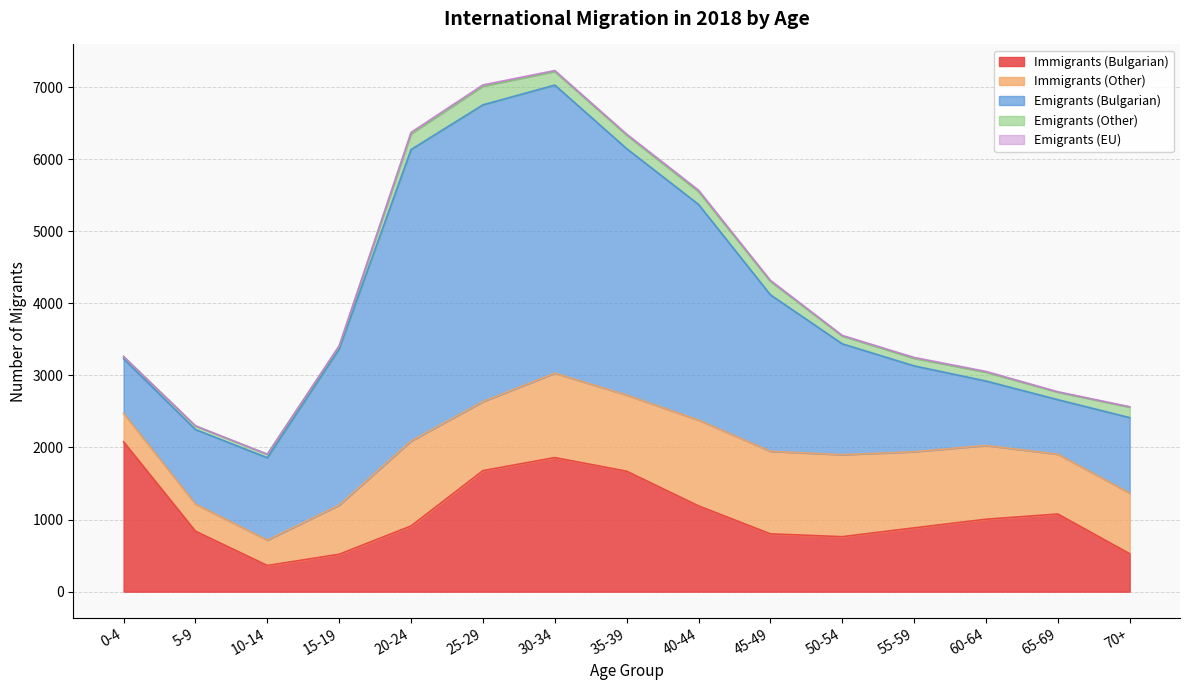

At which category does Immigrants (Other) reach its first local peak?

20-24